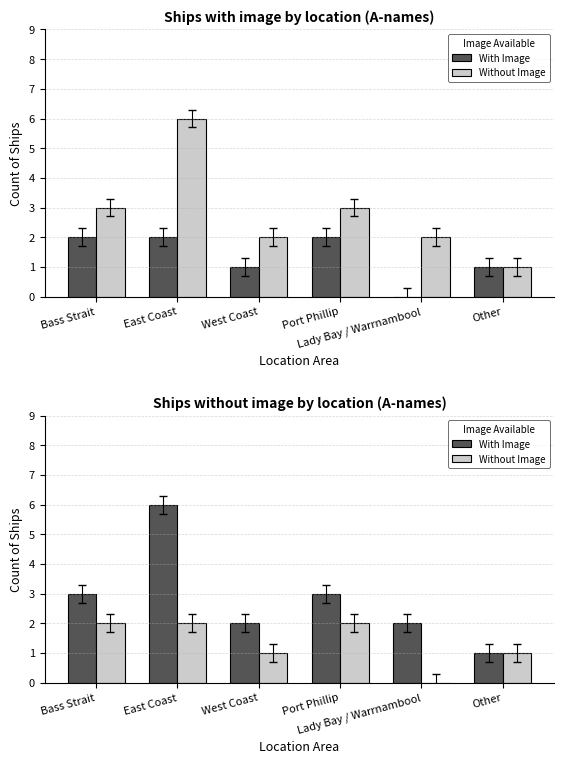

What is the value of the Without Image bar at the 3rd from the left?

1